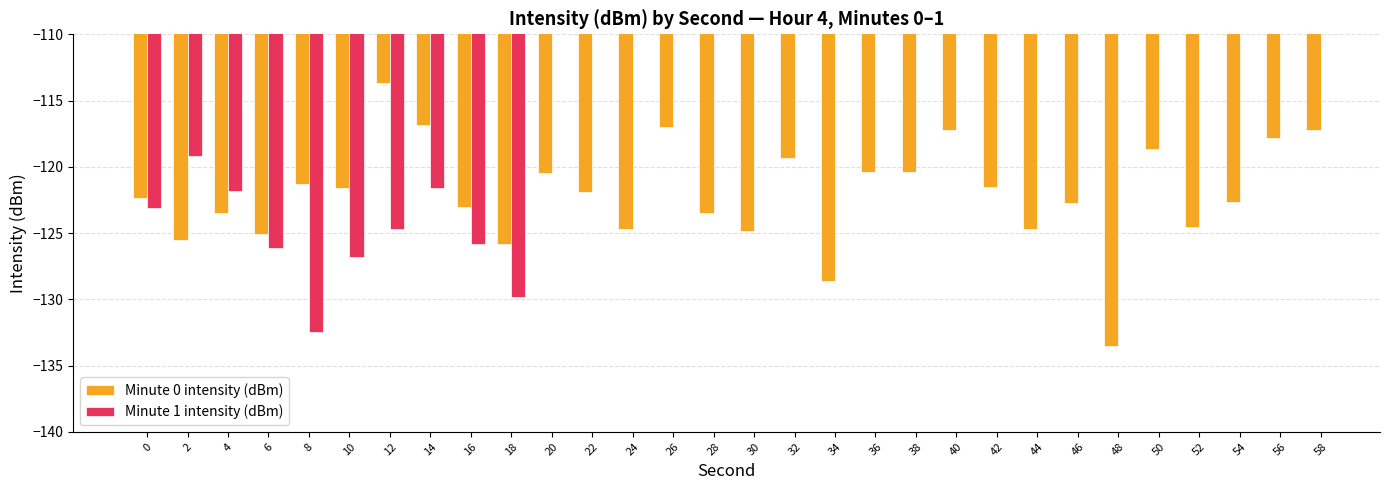

The Minute 0 intensity (dBm) series shows -121.3 at 8. True or false?

True